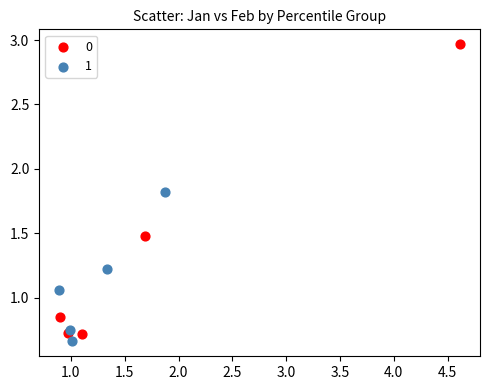

What are all the series names shown in the legend?

0, 1